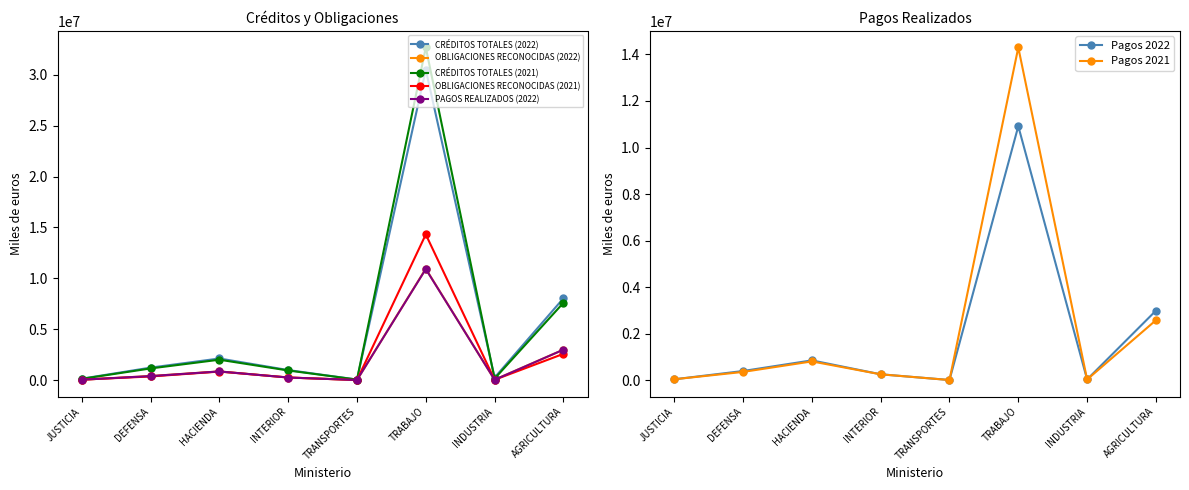

What is the value of the CRÉDITOS TOTALES (2021) point at the 6th from the left?

32679660